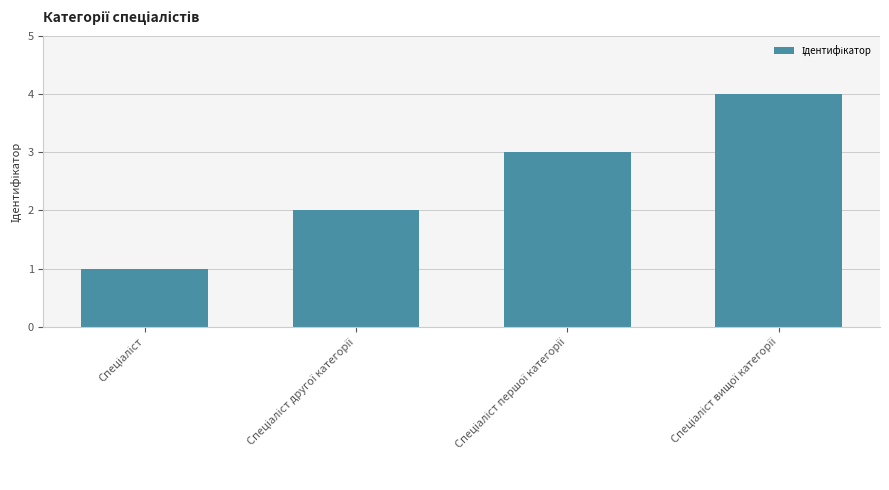

What is the greatest value displayed?

4